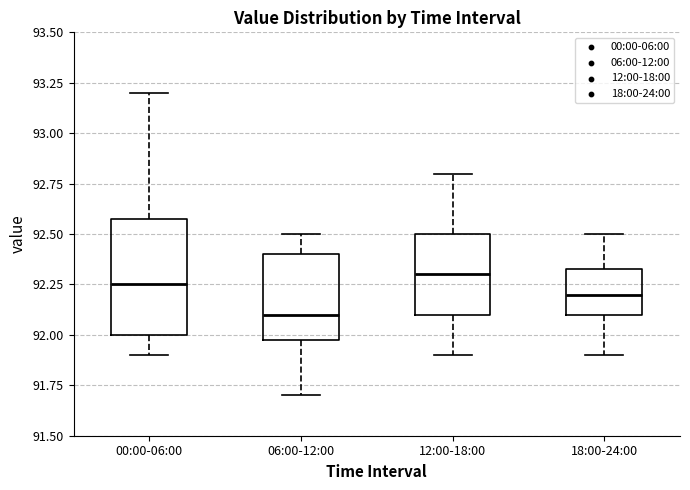

Reading left to right, transcribe this box plot: for each box, give where its median line is, the range the box spans, and where its two whiskers end, as read against the y-axis. The values are not printed on the chart, so give them approximately, as read against the axis.

00:00-06:00: median 92.25, box 92.00 to 92.60, whiskers 91.90 to 93.20
06:00-12:00: median 92.10, box 92.00 to 92.40, whiskers 91.70 to 92.50
12:00-18:00: median 92.30, box 92.10 to 92.50, whiskers 91.90 to 92.80
18:00-24:00: median 92.20, box 92.10 to 92.35, whiskers 91.90 to 92.50